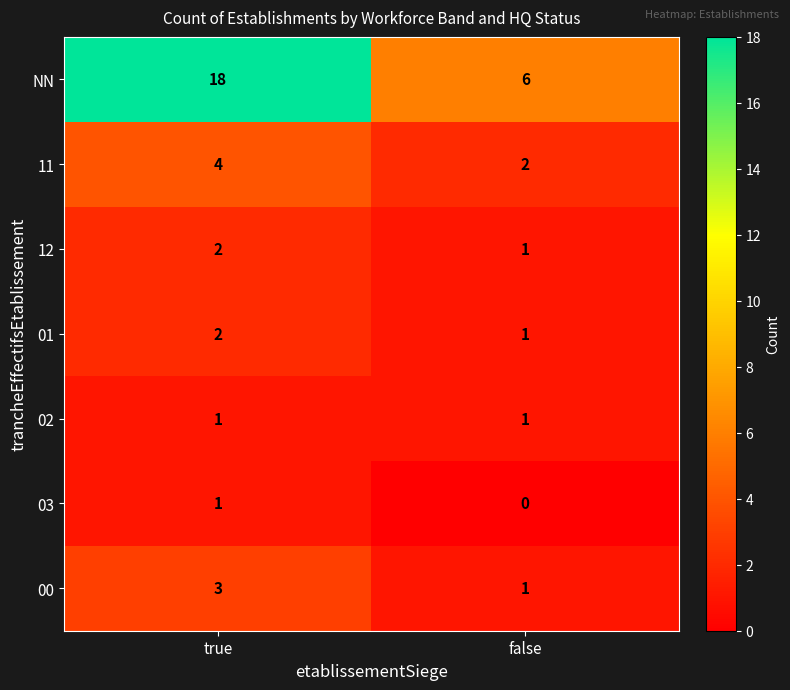

What is the difference between the highest and lowest values at true?

17